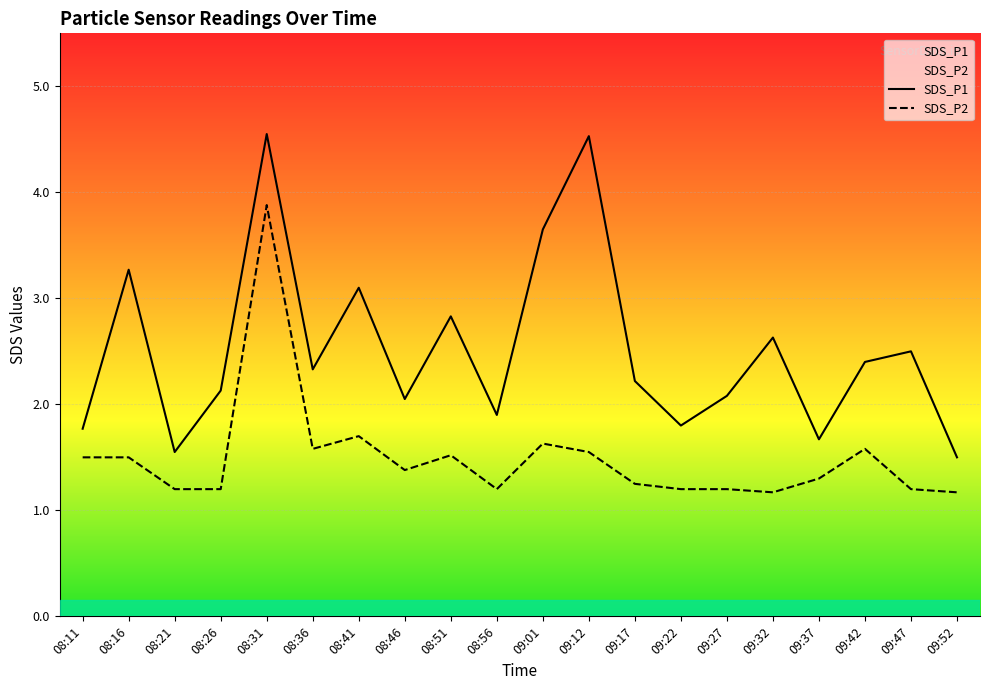

Reading left to right, what are all the values shown in this chart?

SDS_P1: 08:11=1.8	08:16=3.3	08:21=1.6	08:26=2.1	08:31=4.5	08:36=2.3	08:41=3.1	08:46=2.0	08:51=2.8	08:56=1.9	09:01=3.6	09:12=4.5	09:17=2.2	09:22=1.8	09:27=2.1	09:32=2.6	09:37=1.7	09:42=2.4	09:47=2.5	09:52=1.5
SDS_P2: 08:11=1.5	08:16=1.5	08:21=1.2	08:26=1.2	08:31=3.9	08:36=1.6	08:41=1.7	08:46=1.4	08:51=1.5	08:56=1.2	09:01=1.6	09:12=1.6	09:17=1.2	09:22=1.2	09:27=1.2	09:32=1.2	09:37=1.3	09:42=1.6	09:47=1.2	09:52=1.2